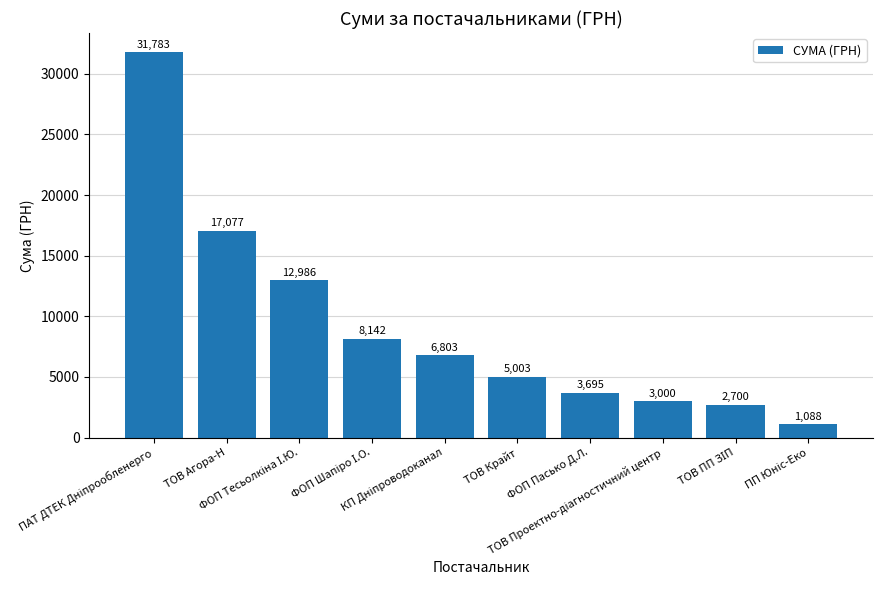

What is the maximum value shown in the chart?

31782.9